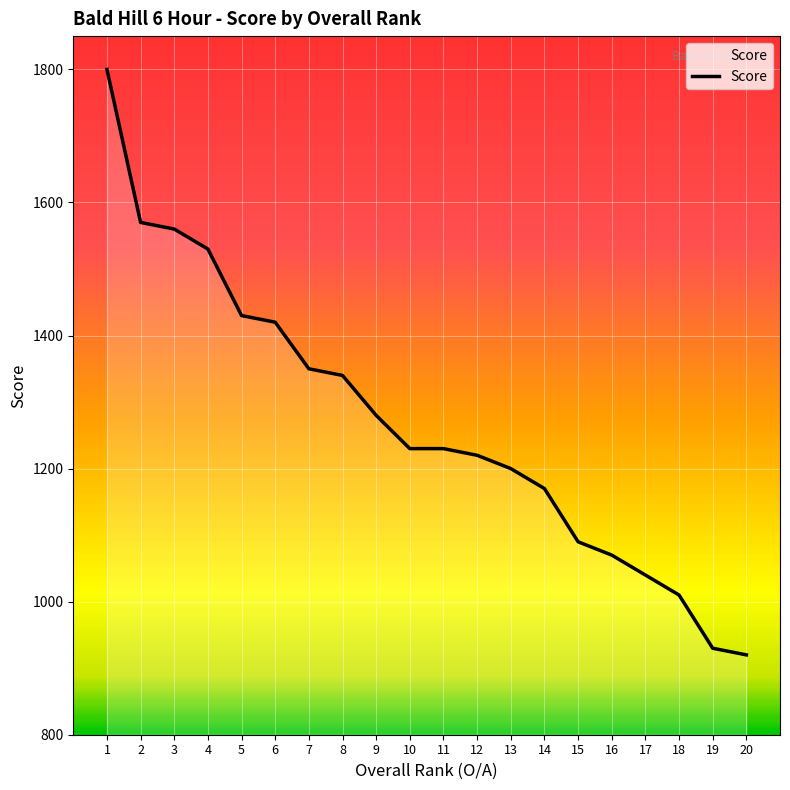

Which has a higher value, 10 or 9?

9